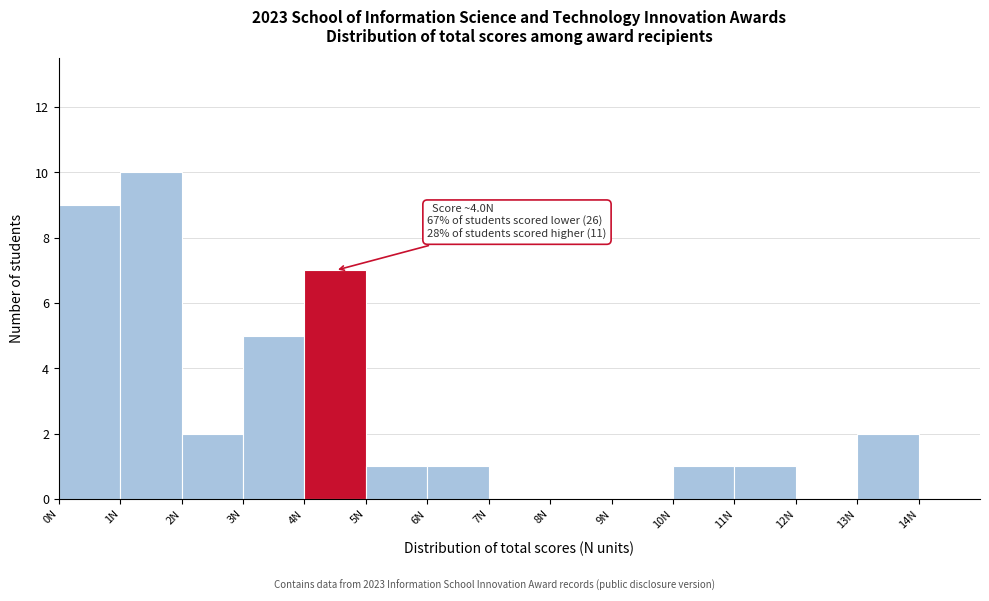

Which range on the x-axis has the tallest bar?

1 to 2